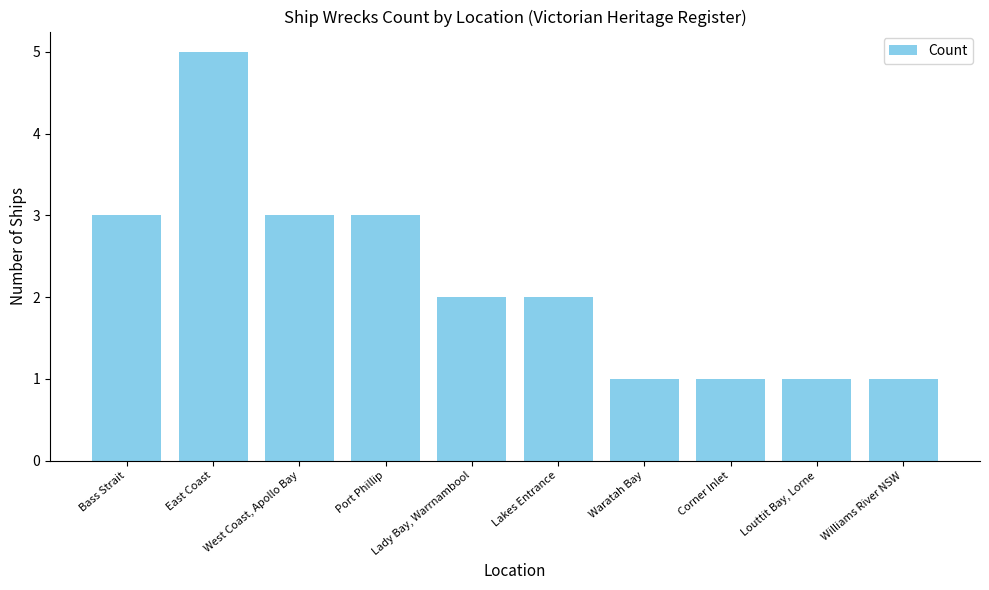

Reading left to right, transcribe all the data shown in this chart.

Bass Strait=3	East Coast=5	West Coast, Apollo Bay=3	Port Phillip=3	Lady Bay, Warrnambool=2	Lakes Entrance=2	Waratah Bay=1	Corner Inlet=1	Louttit Bay, Lorne=1	Williams River NSW=1